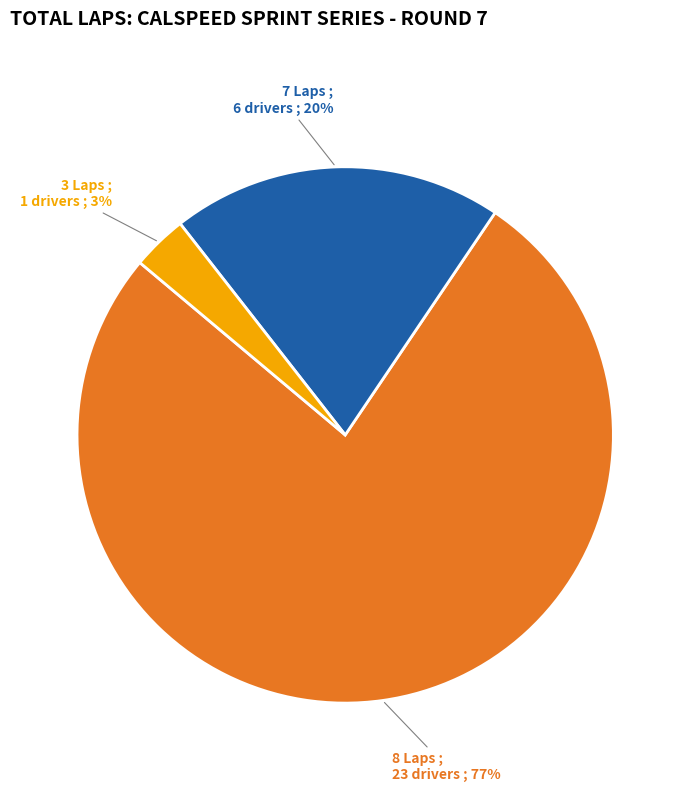

Combined, do 7 Laps and 3 Laps account for over 50%?

No